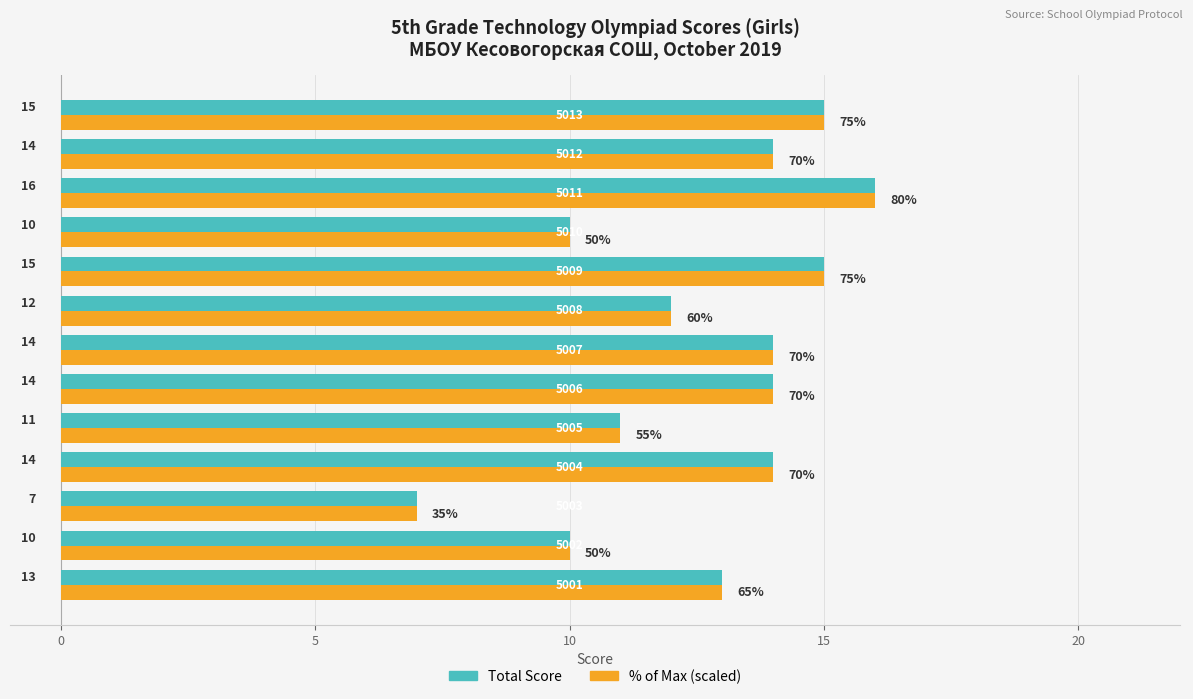

What are all the series names shown in the legend?

Total Score, % of Max (scaled)